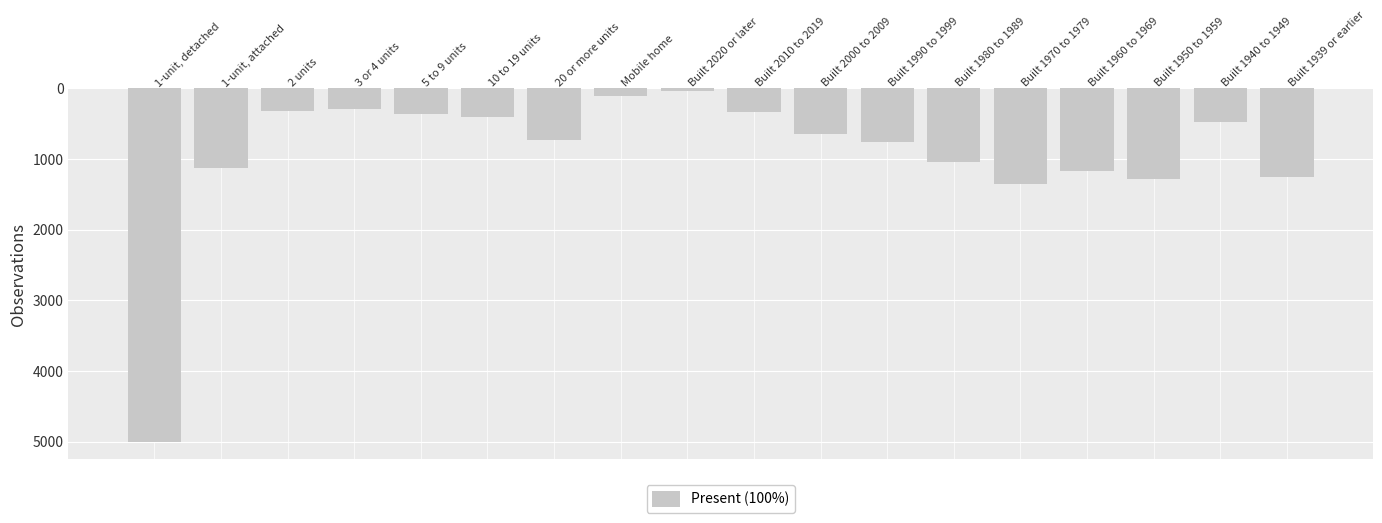

The value at Built 1940 to 1949 is 17883. True or false?

True